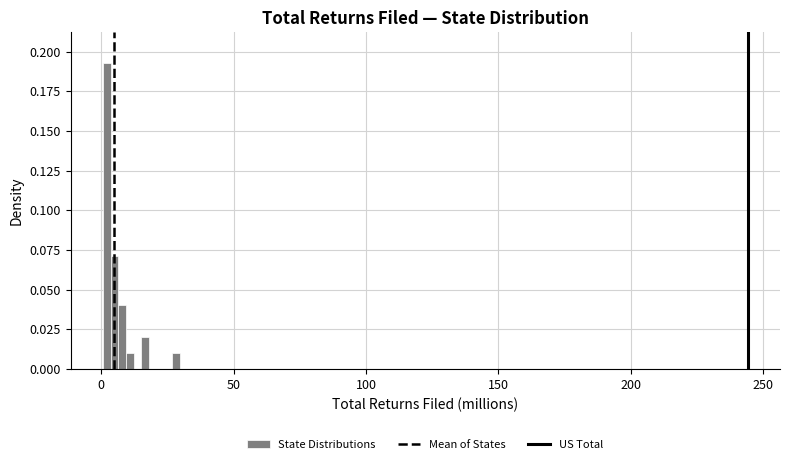

Around what value on the x-axis is the tallest bar? Give the approximate position of its centre, as read against the axis.

0